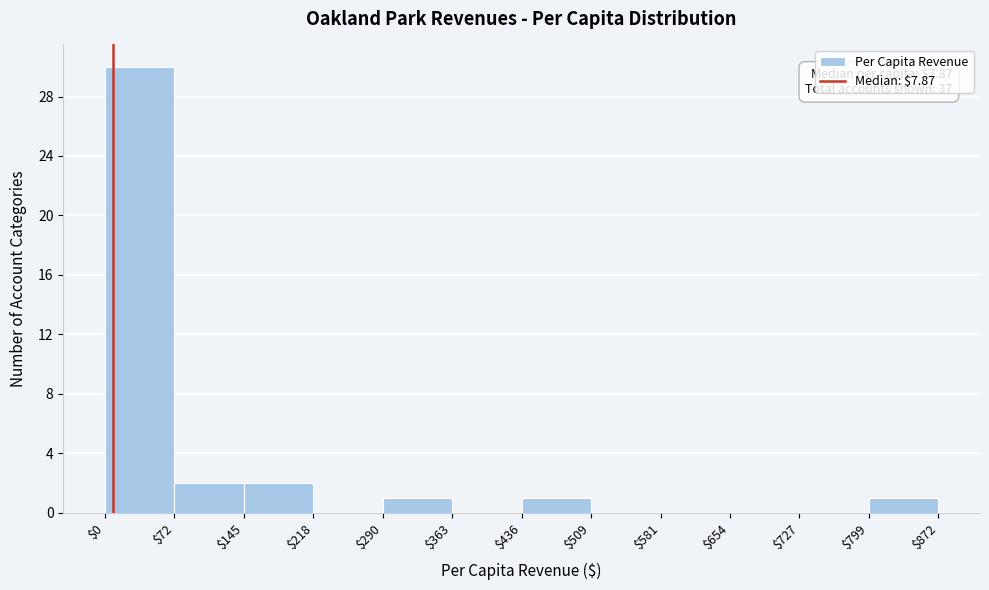

Over which range of the x-axis is the bar tallest?

$0 to $72